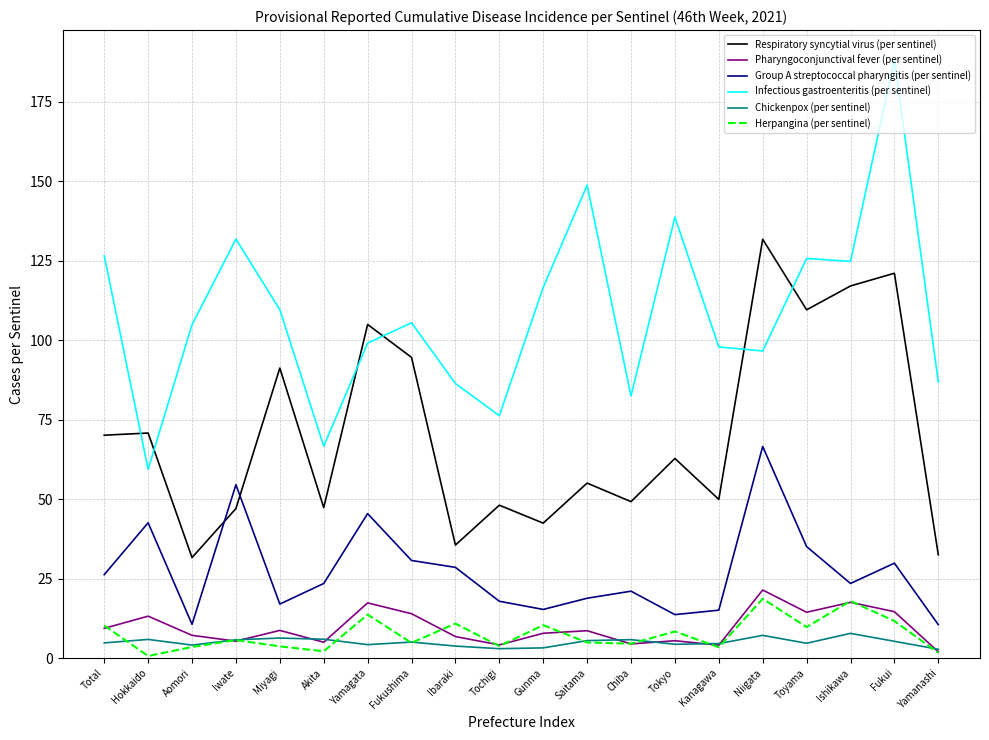

After their last crossing, which series has the higher values: Infectious gastroenteritis (per sentinel) or Respiratory syncytial virus (per sentinel)?

Infectious gastroenteritis (per sentinel)